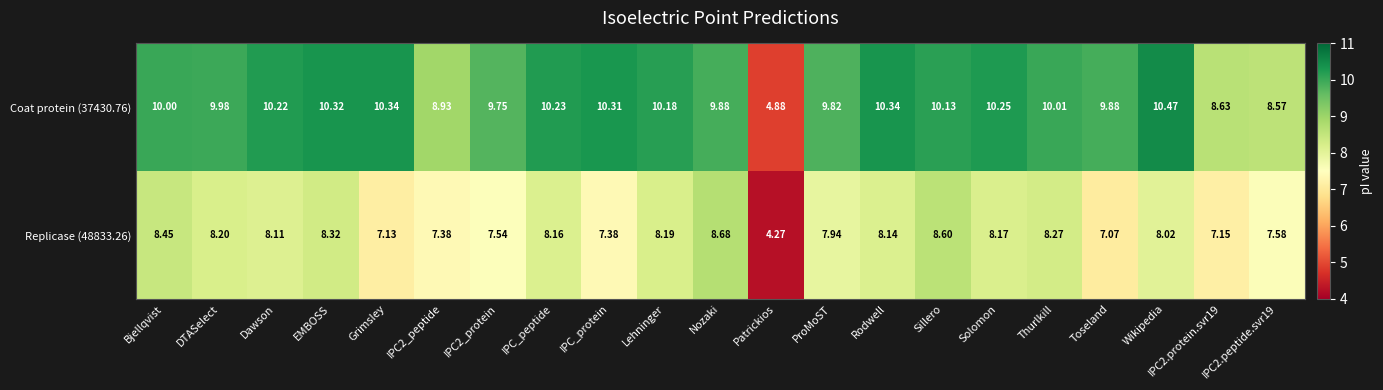

What is the total value across all series at IPC2_peptide?

16.3